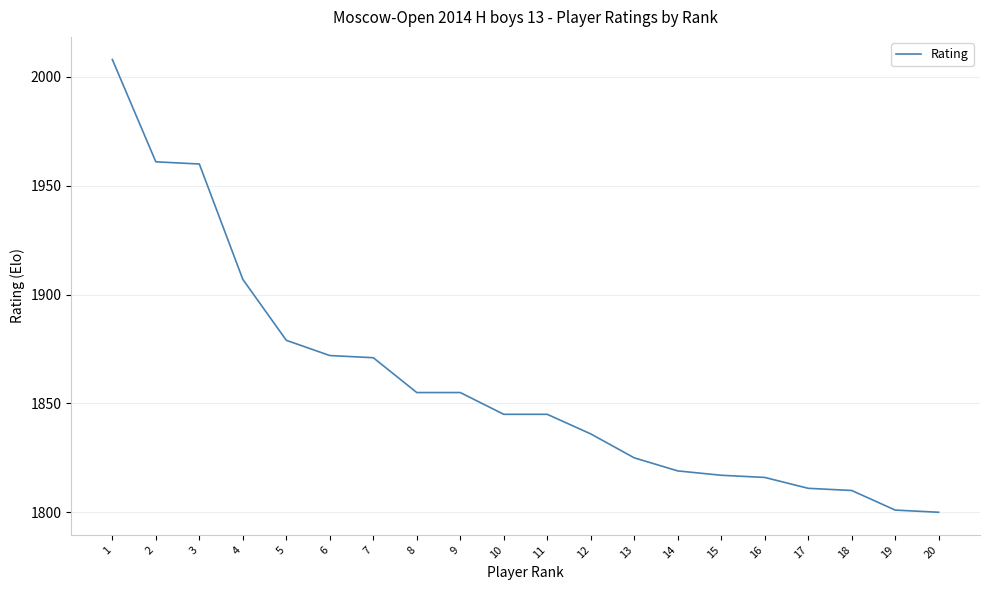

Where does the data first go above 1845?

1